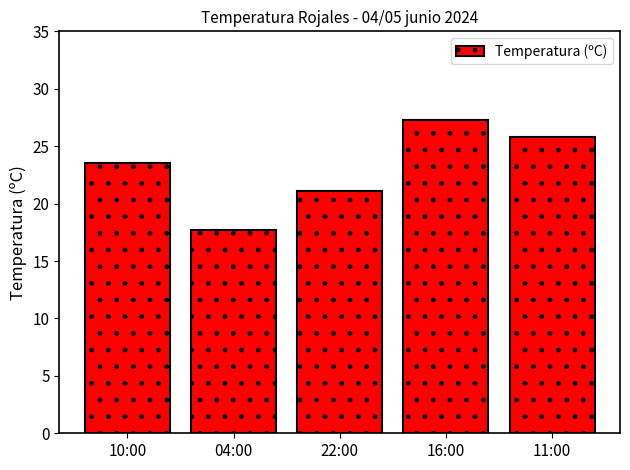

What is the maximum value shown in the chart?

27.3